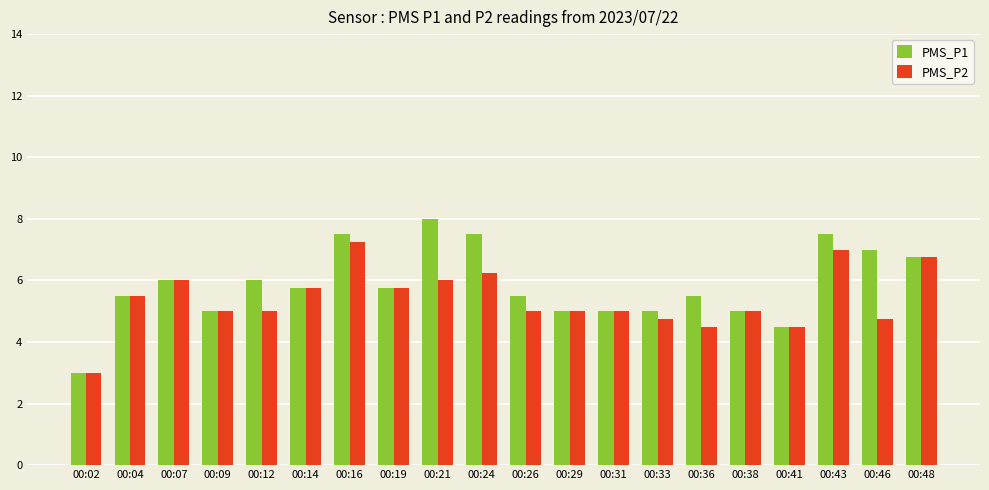

What is the sum of all PMS_P1 values?

116.8